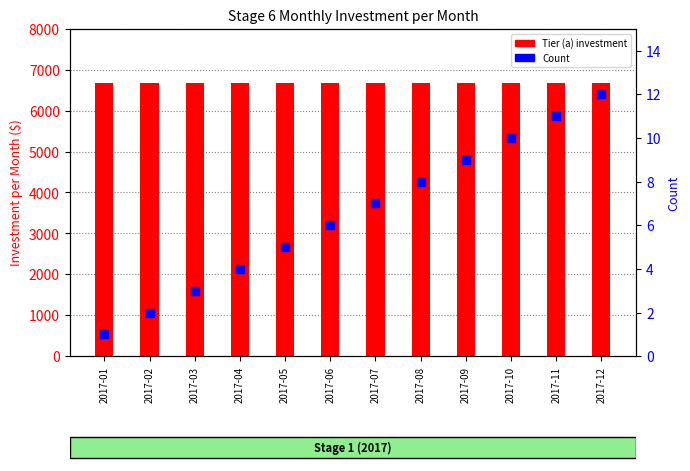

Which series has the largest Y range (max minus min)?

Count